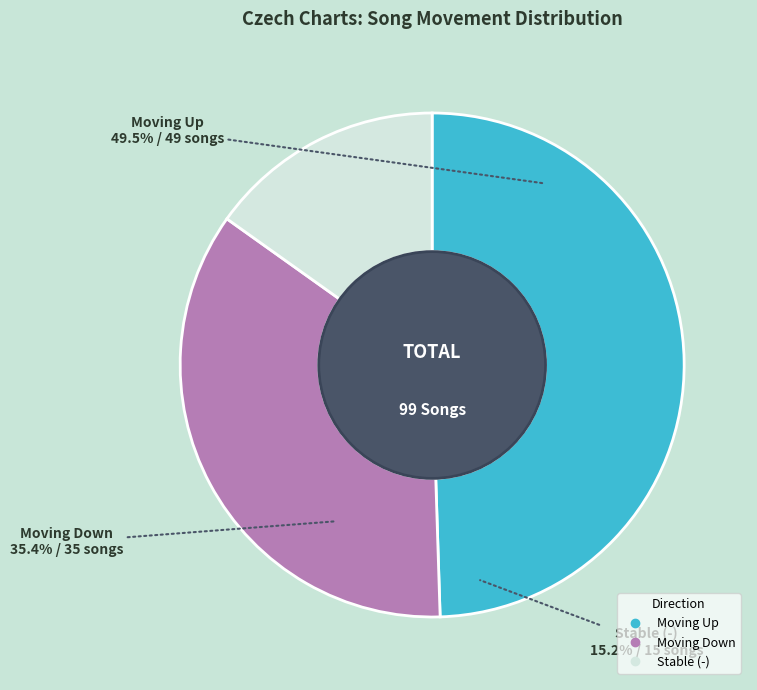

Is - the majority of the pie?

No